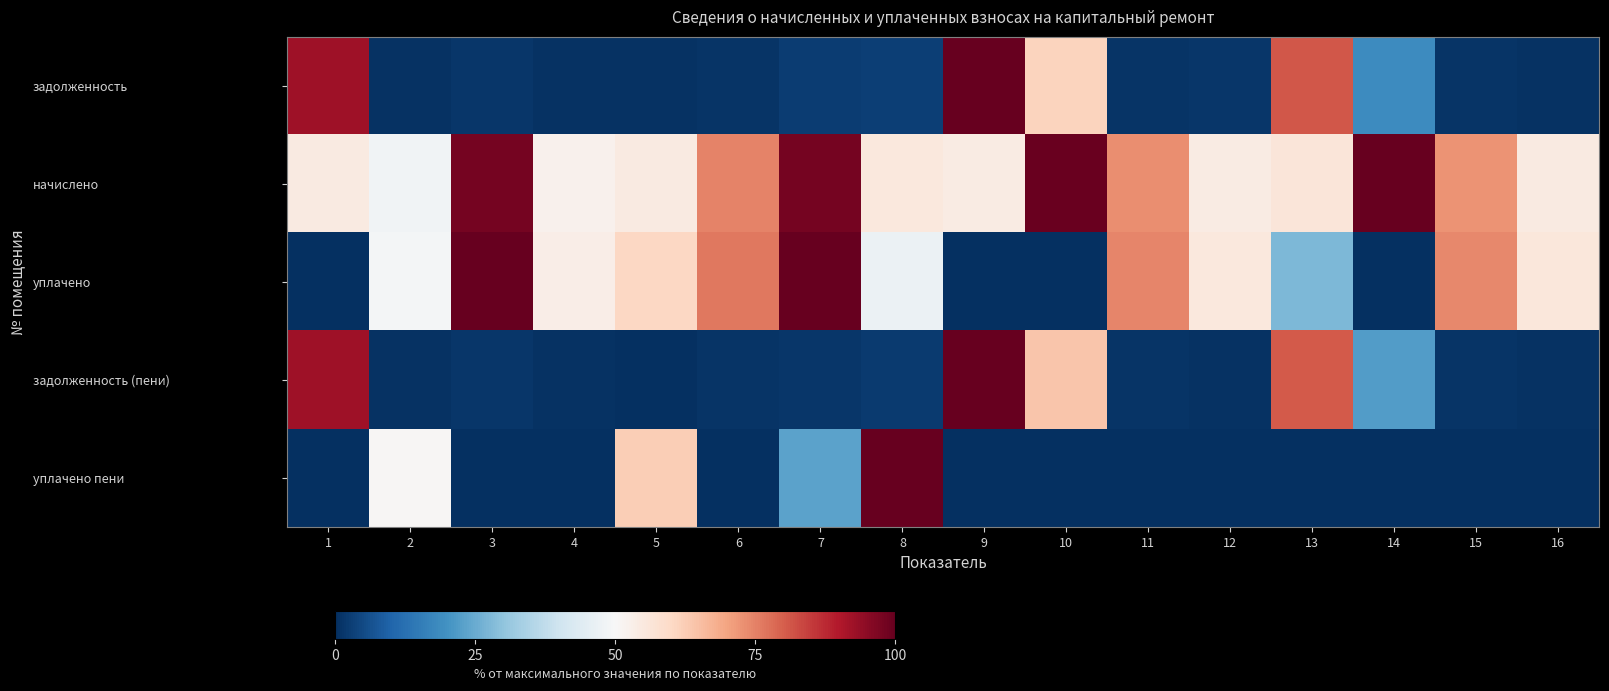

What is the difference between the highest and lowest values at 2?

50.0